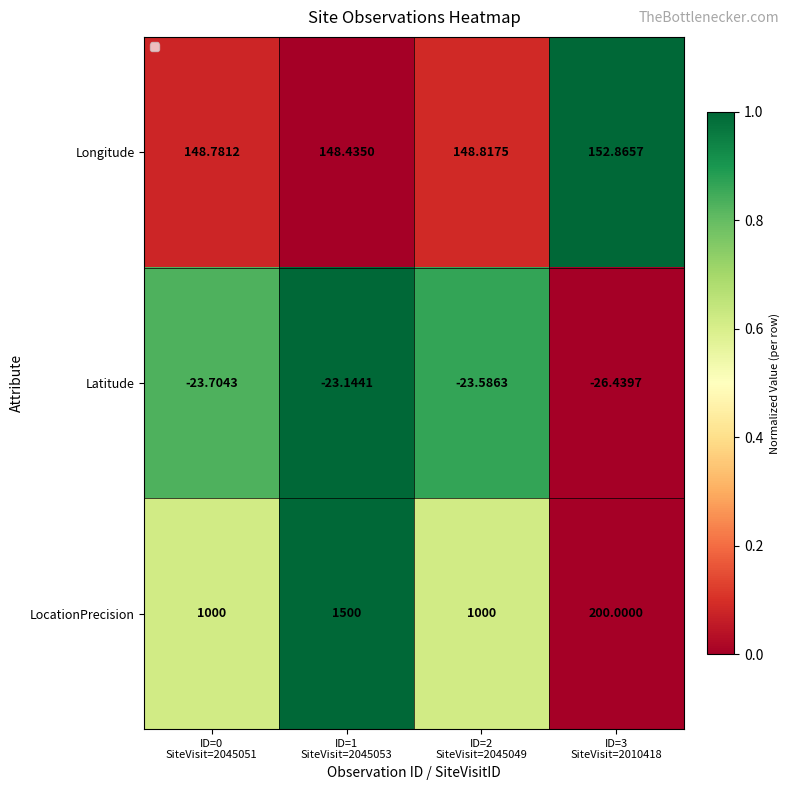

Which series has the largest total across all categories?

LocationPrecision